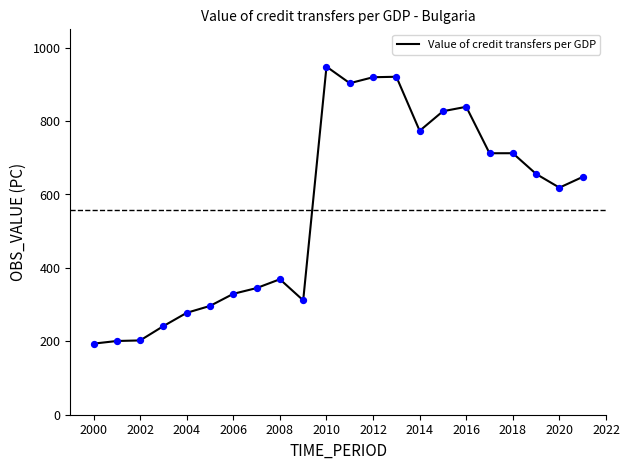

What is the maximum value shown in the chart?

948.4